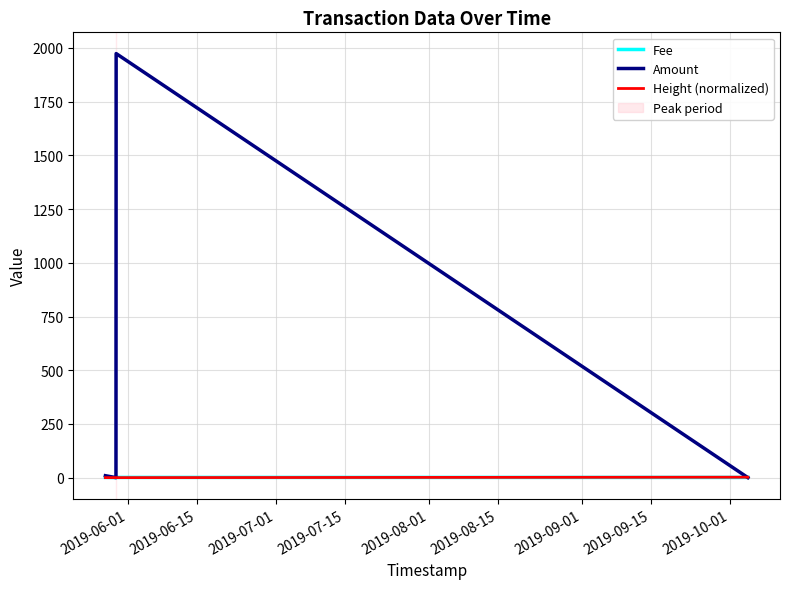

Which series has the largest range (max minus min)?

Amount